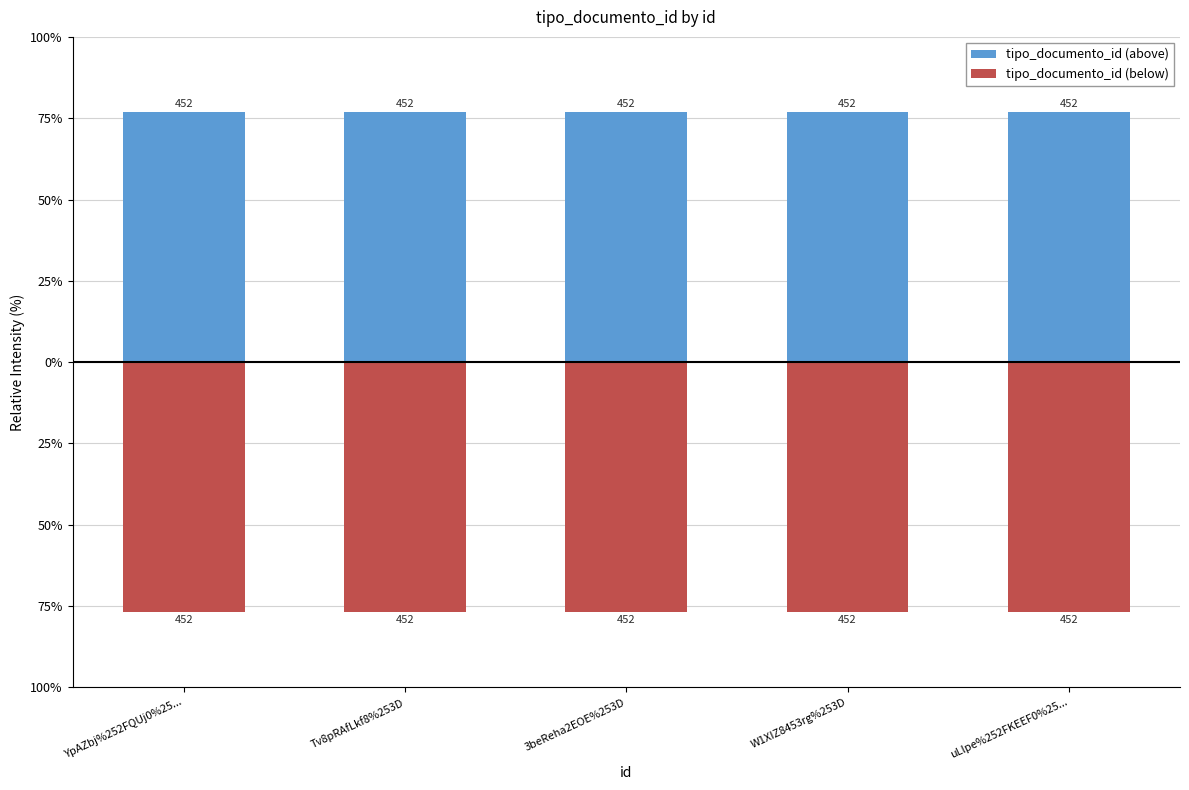

At how many categories does at least one series exceed -382?

5